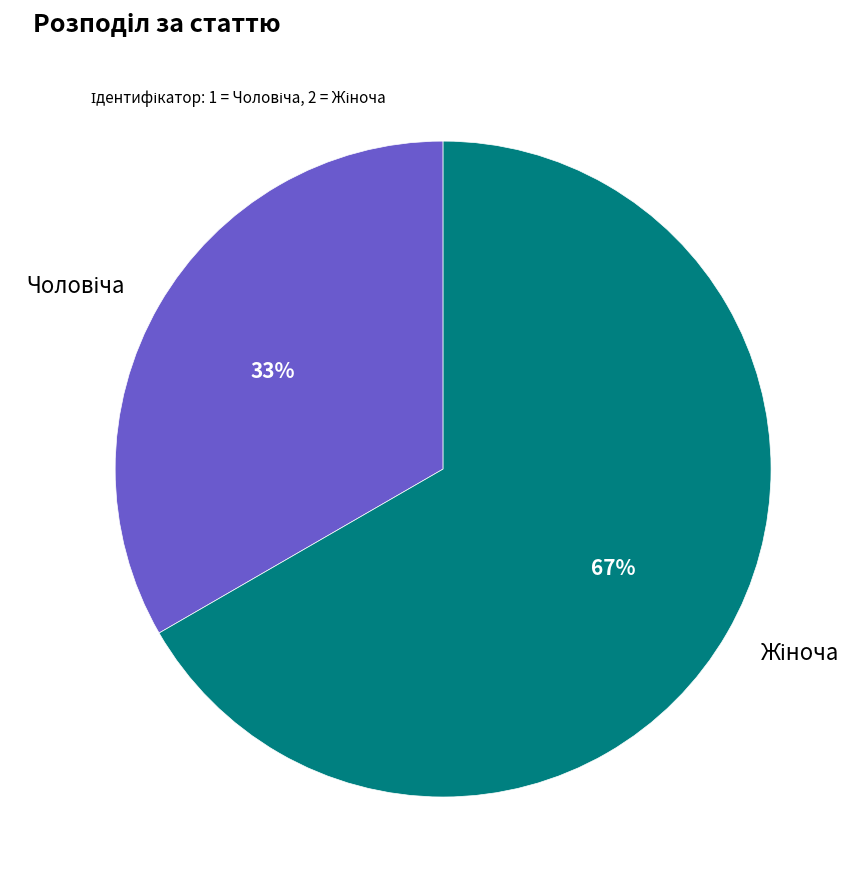

To the nearest percent, what is the average slice percentage?

50%